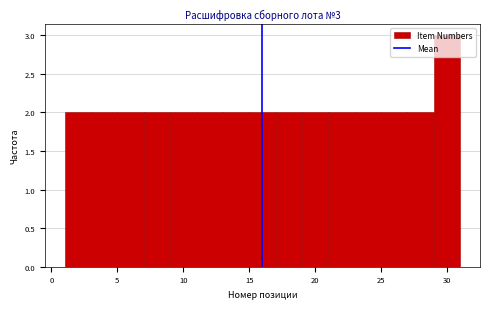

Which range on the x-axis has the tallest bar?

29 to 31